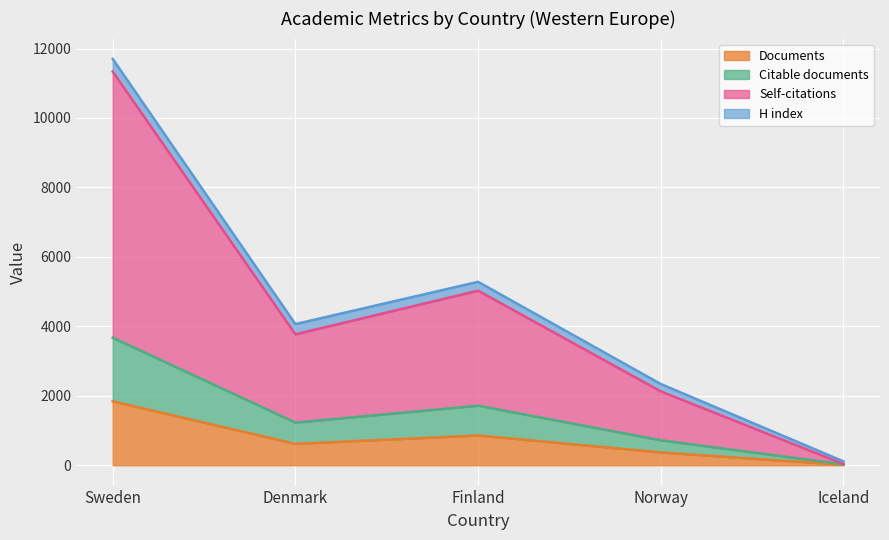

What is the greatest value displayed?

11701